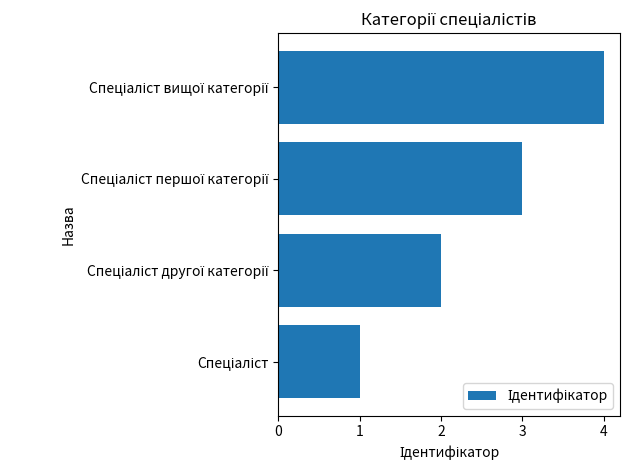

What is the maximum value shown in the chart?

4